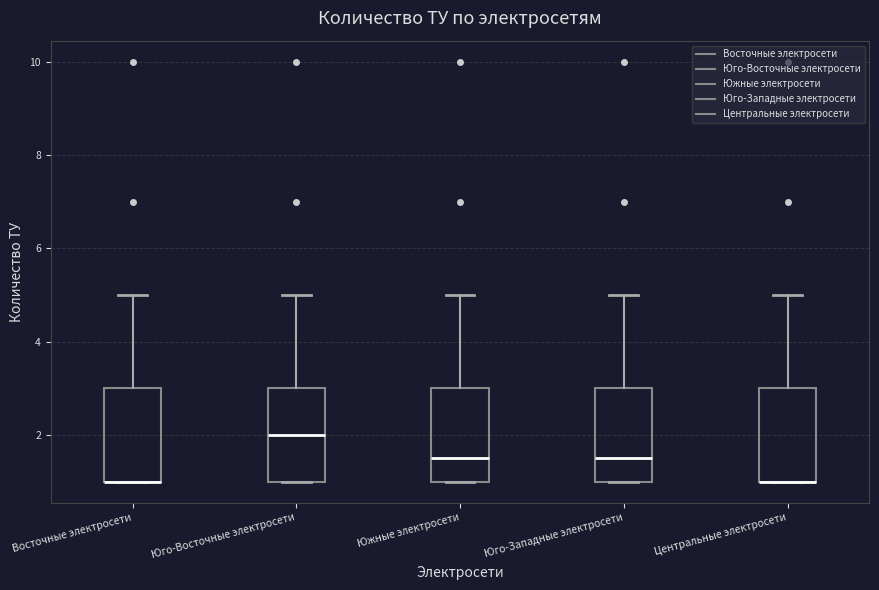

Where does the median line of the box for Юго-Западные электросети sit on the y-axis? The values are not printed on the chart, so give them approximately, as read against the axis.

1.6